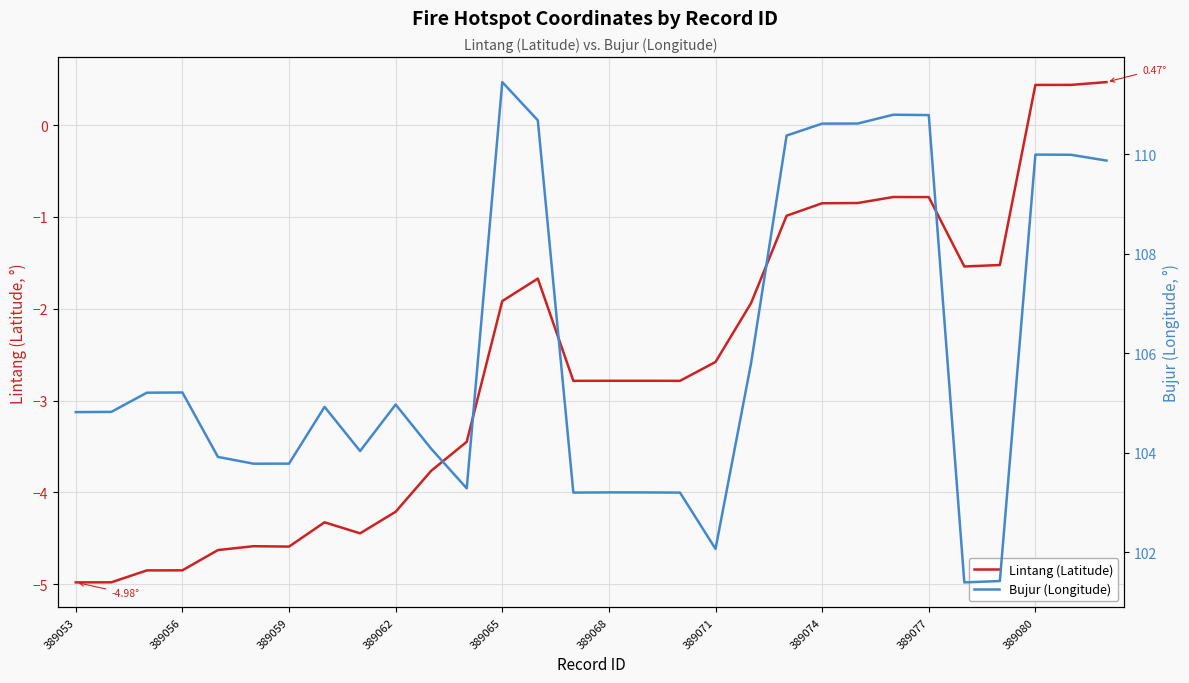

Does the chart display data point markers on the line(s)?

No